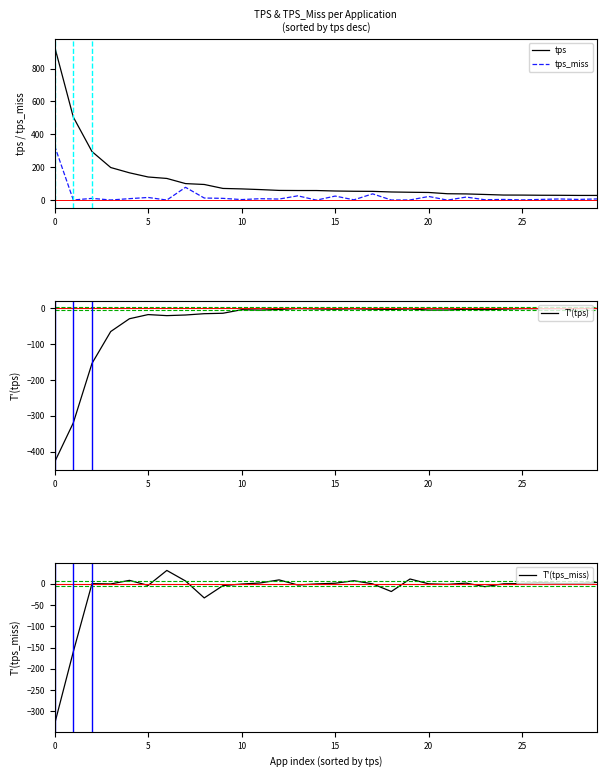

What is the difference between the second highest and minimum values in the T'(tps) series?

428.9